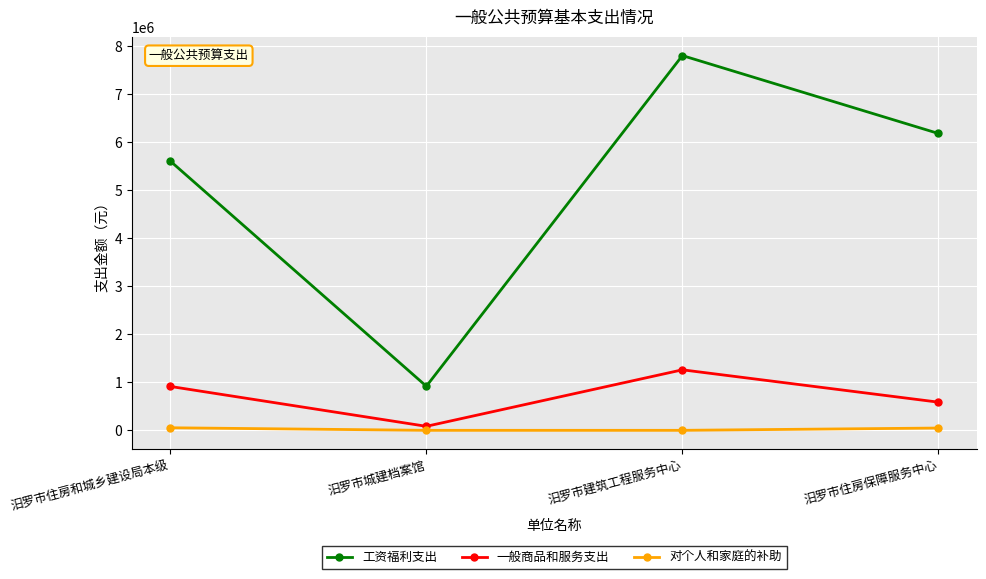

What is the approximate value of 一般商品和服务支出 at 汨罗市建筑工程服务中心?

1260000.0